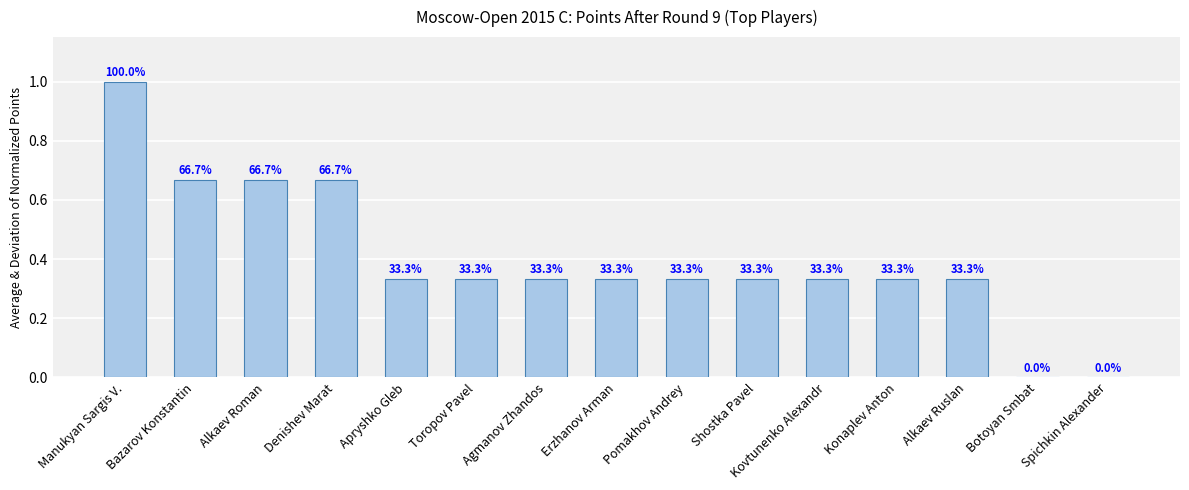

What position from the right is Erzhanov Arman?

8